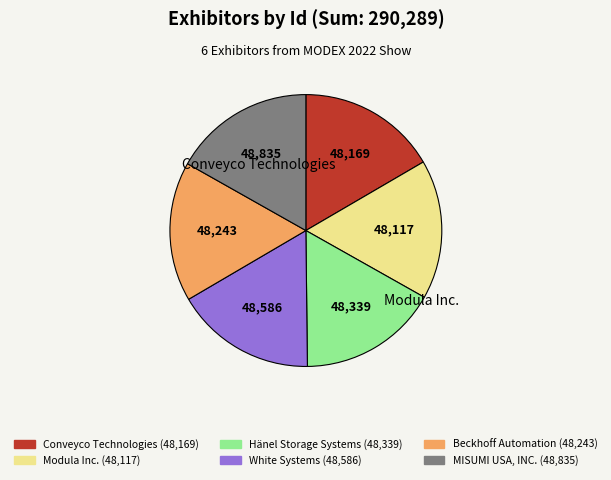

Does any single category account for the majority?

No